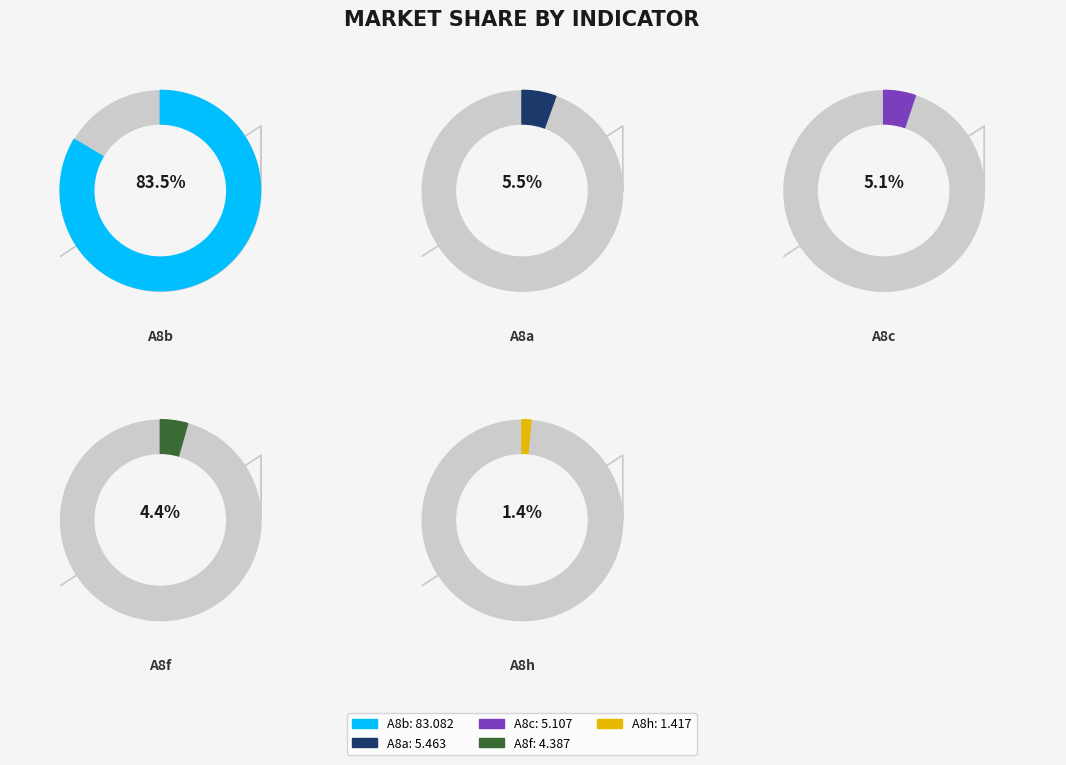

Does A8a represent more than half of the total?

No